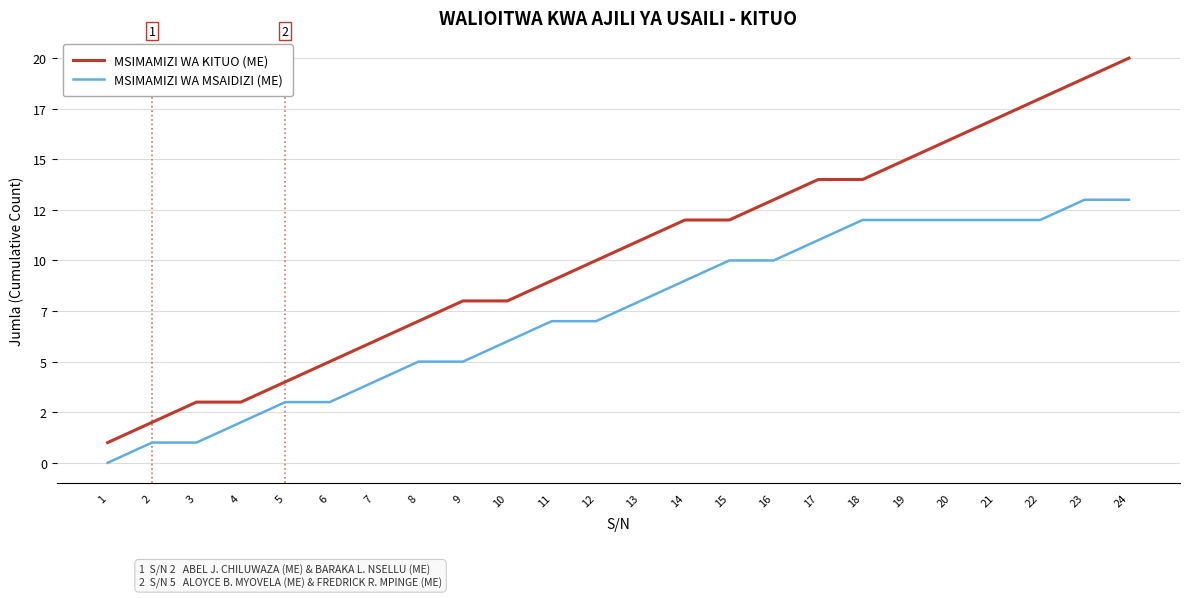

What are all the series names shown in the legend?

MSIMAMIZI WA KITUO (ME), MSIMAMIZI WA MSAIDIZI (ME)